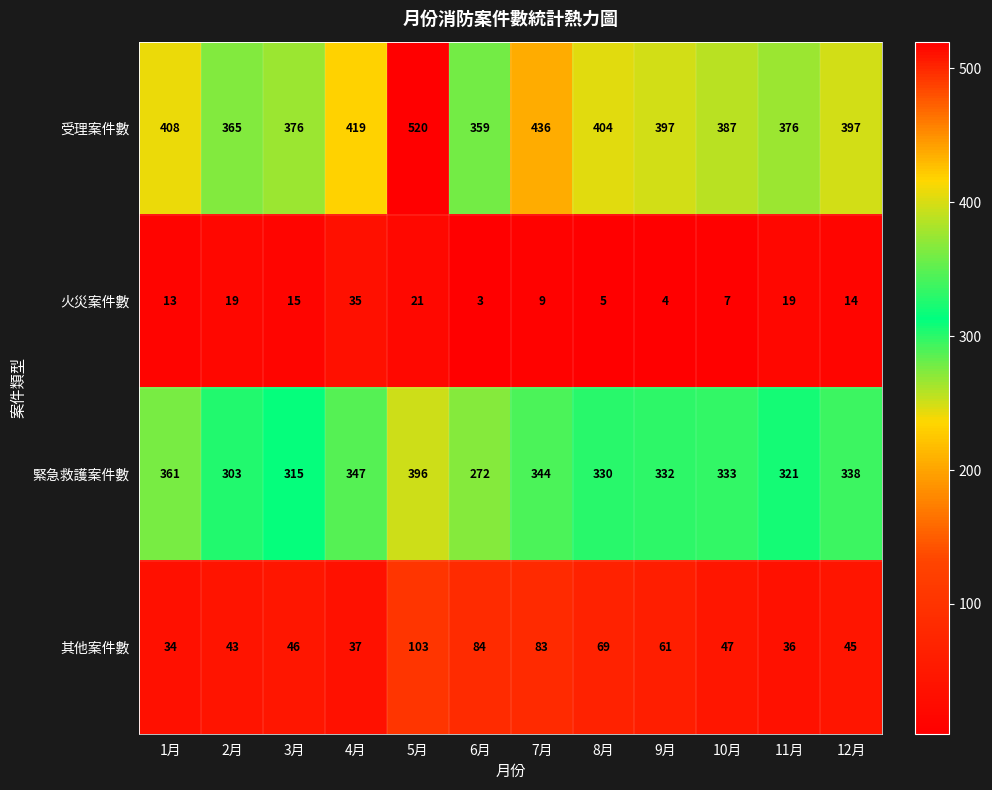

The value of 火災案件數 at 7月 is 9. True or false?

True